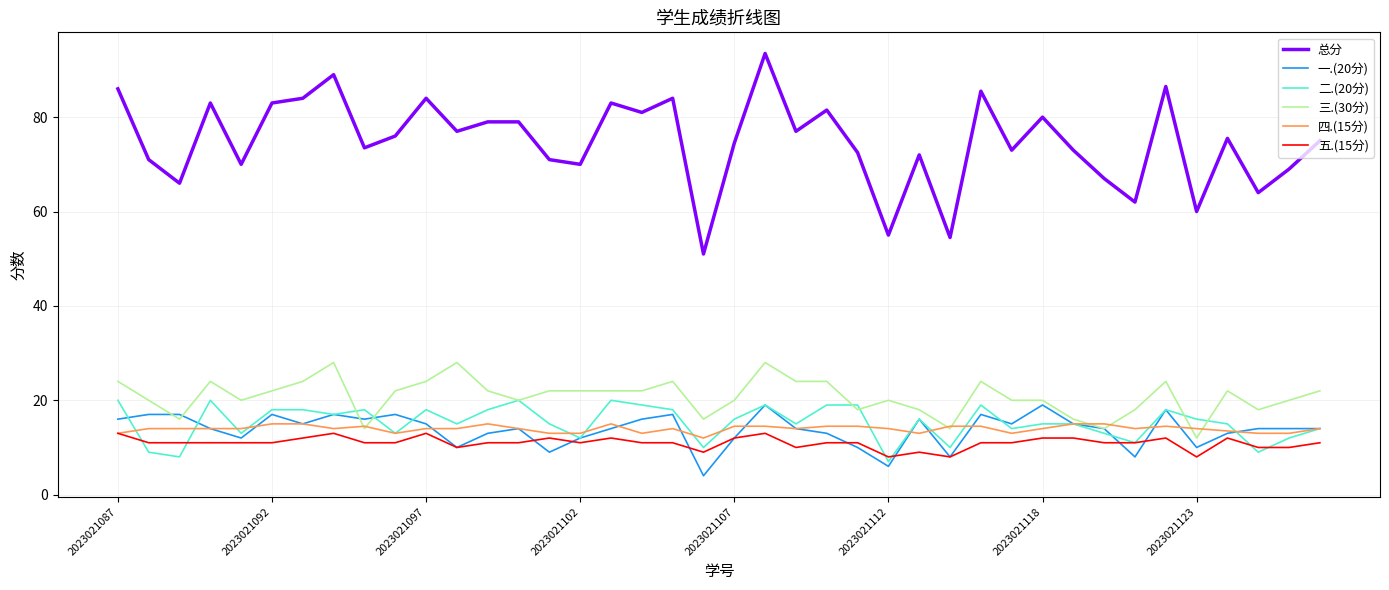

Count the 五.(15分) values in the range 11 to 12.

27